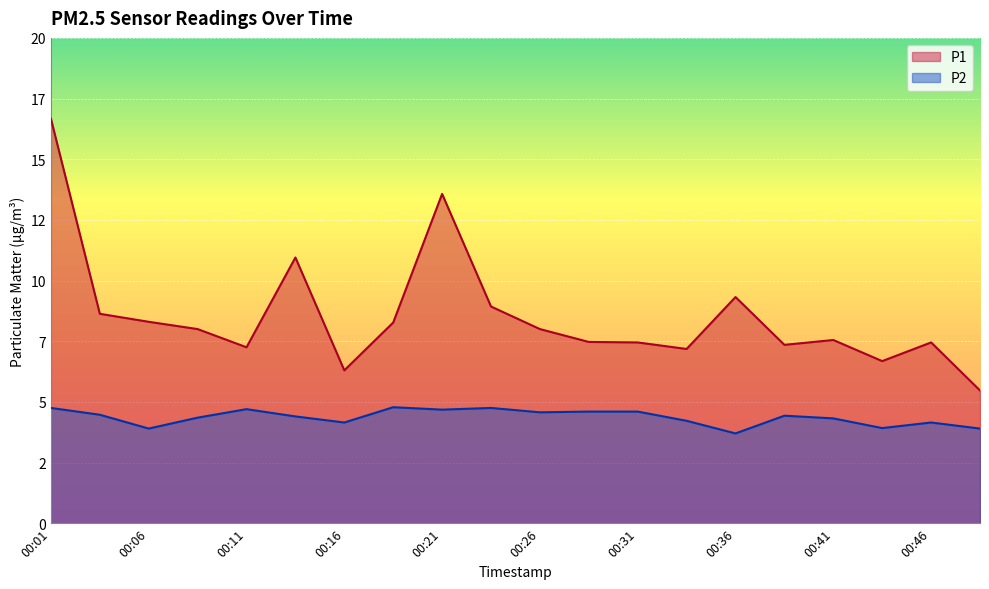

Which category has the lowest value across all series?

00:36